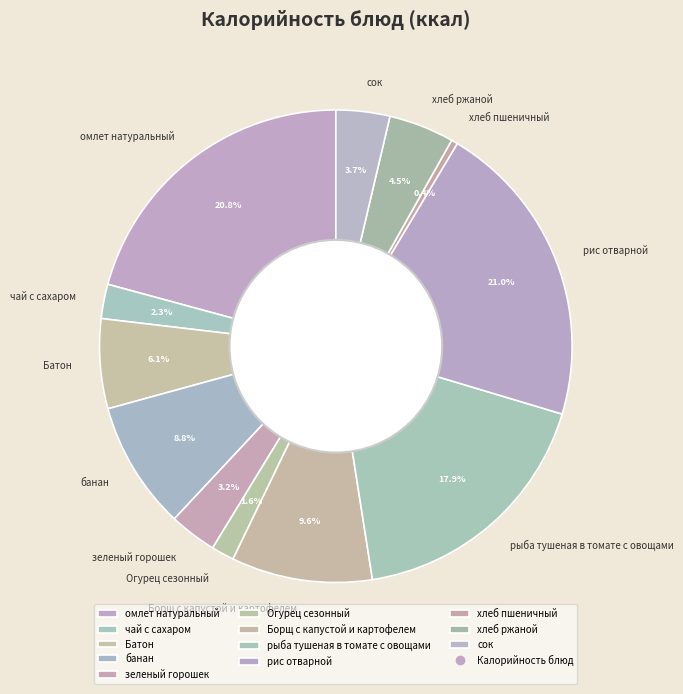

To the nearest percent, what percentage of the pie is банан?

9%